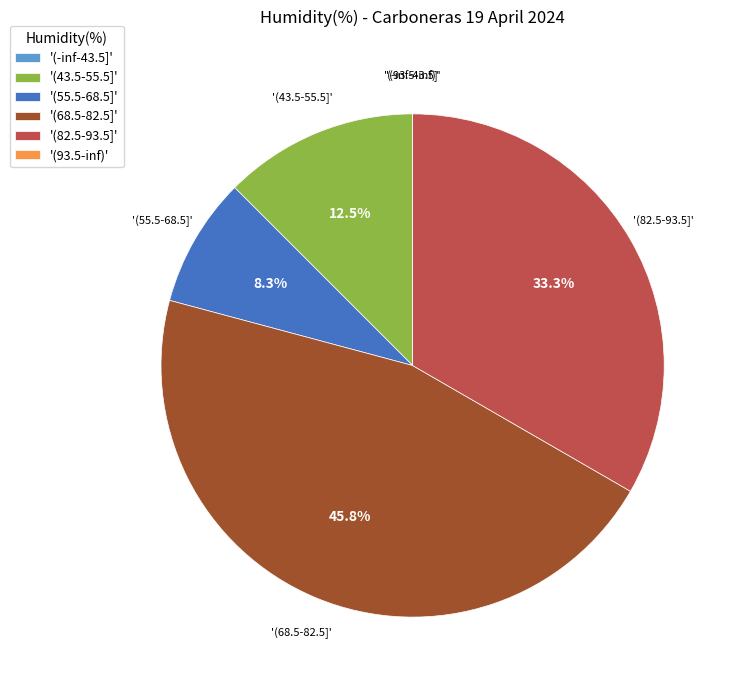

Combined, what portion of the pie is '(82.5-93.5]' and '(43.5-55.5]'?

45.8%